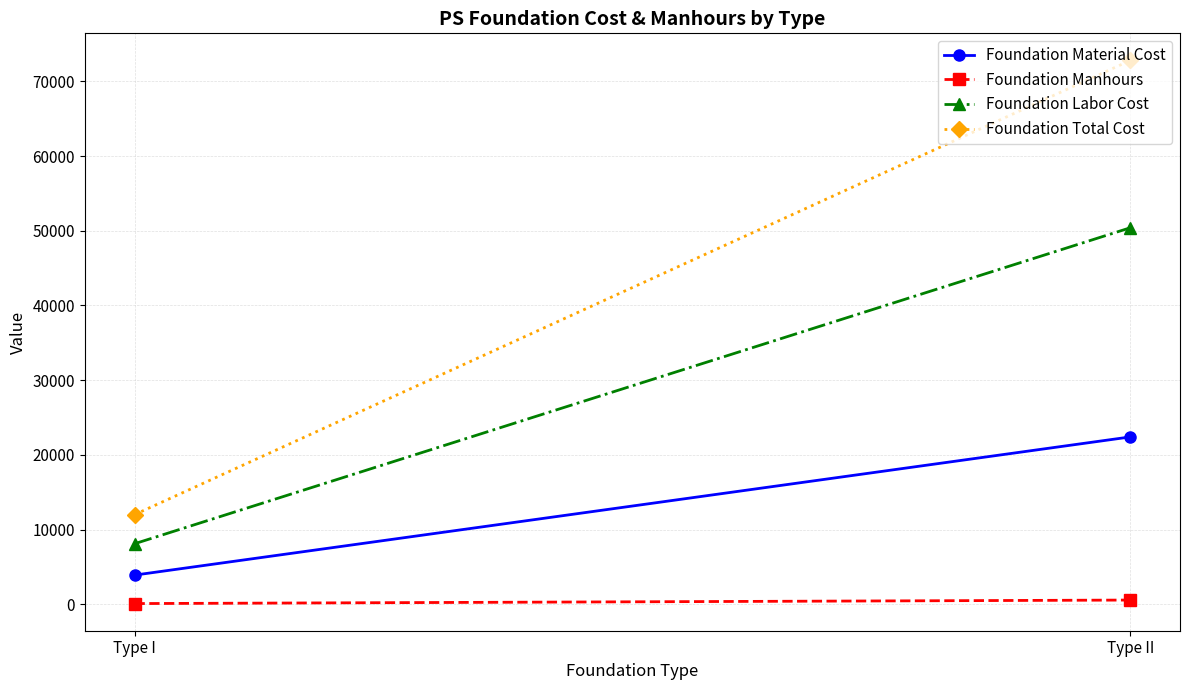

The value of Foundation Total Cost at Type II is 72800. True or false?

True